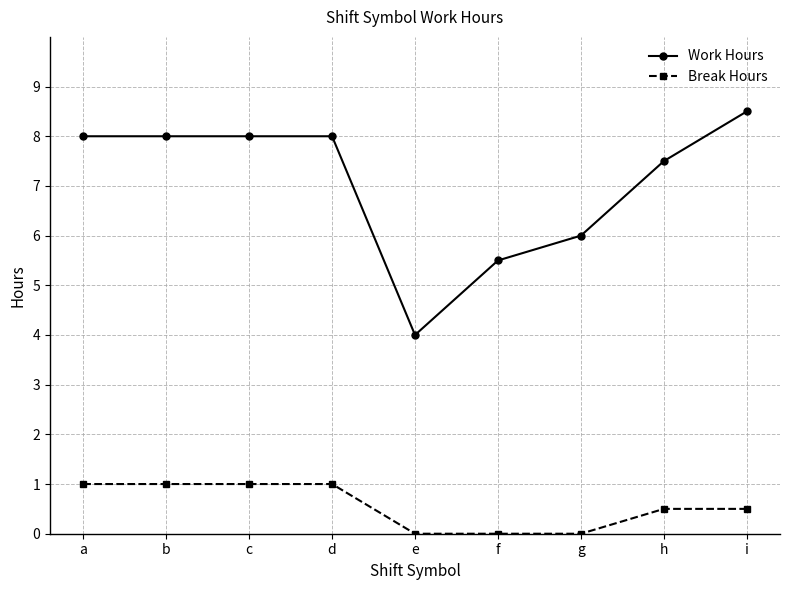

List the series in order of their peak value, highest first.

Work Hours, Break Hours